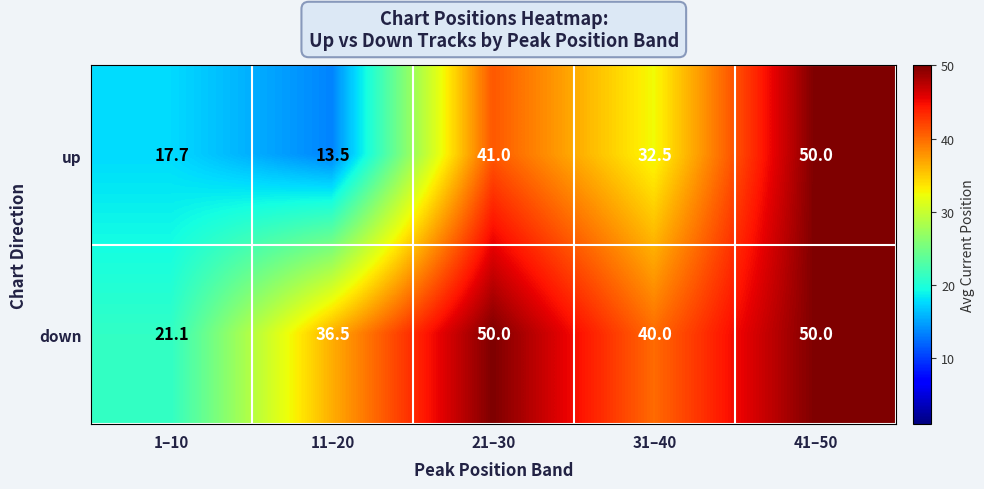

Which category has the lowest value in the down series?

1–10